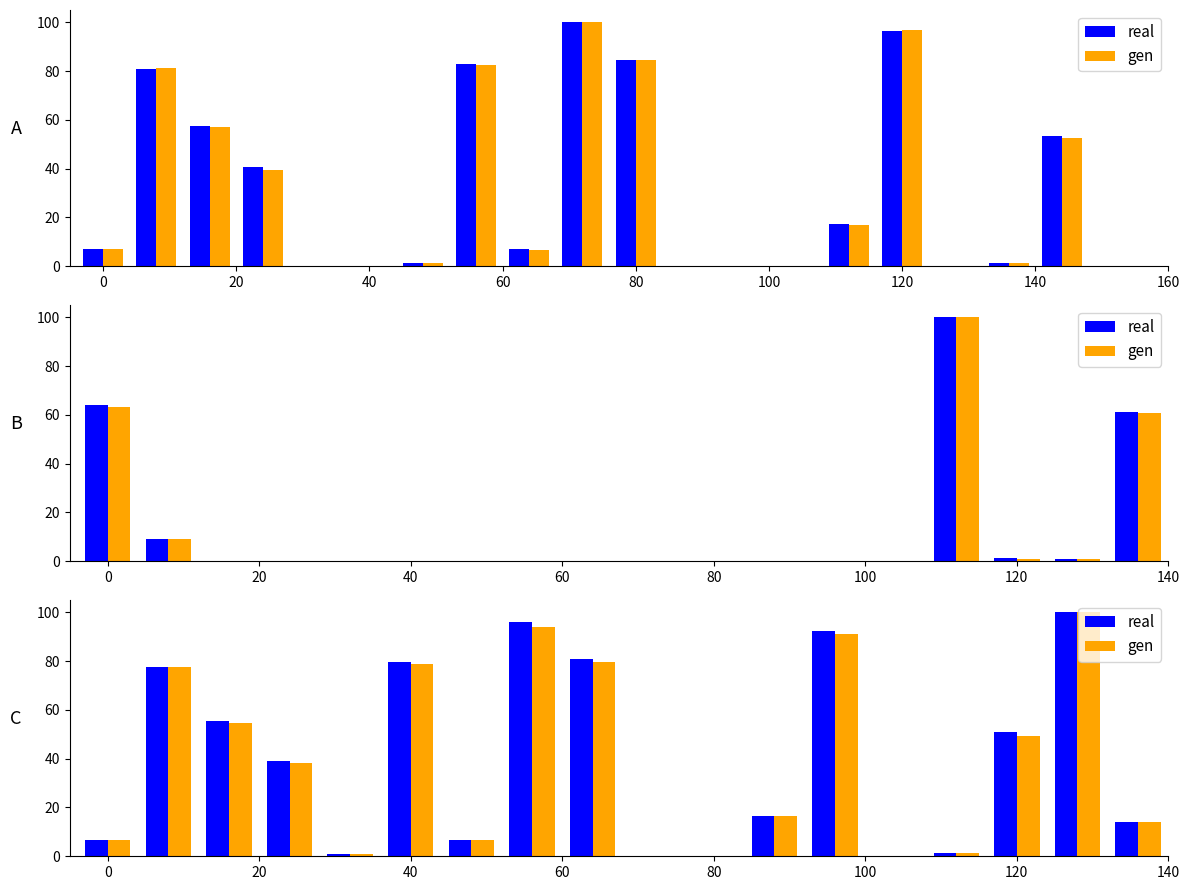

What position from the left is 80?

11